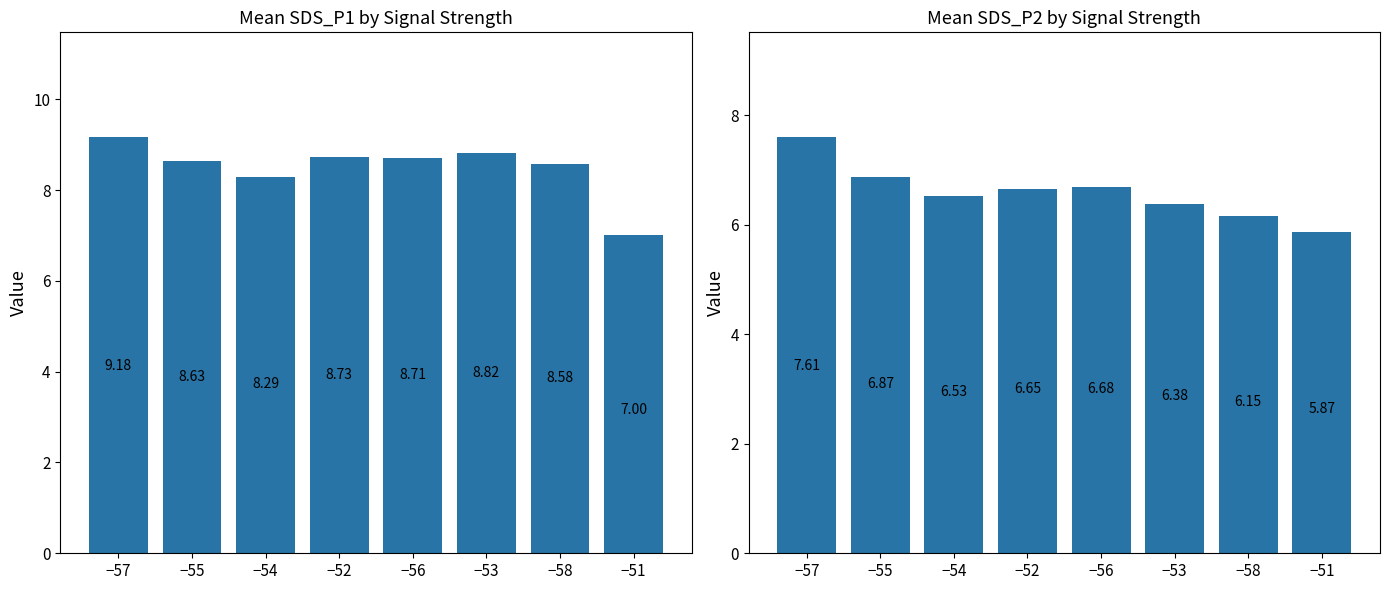

Which has a higher value, −55 or −57?

−57